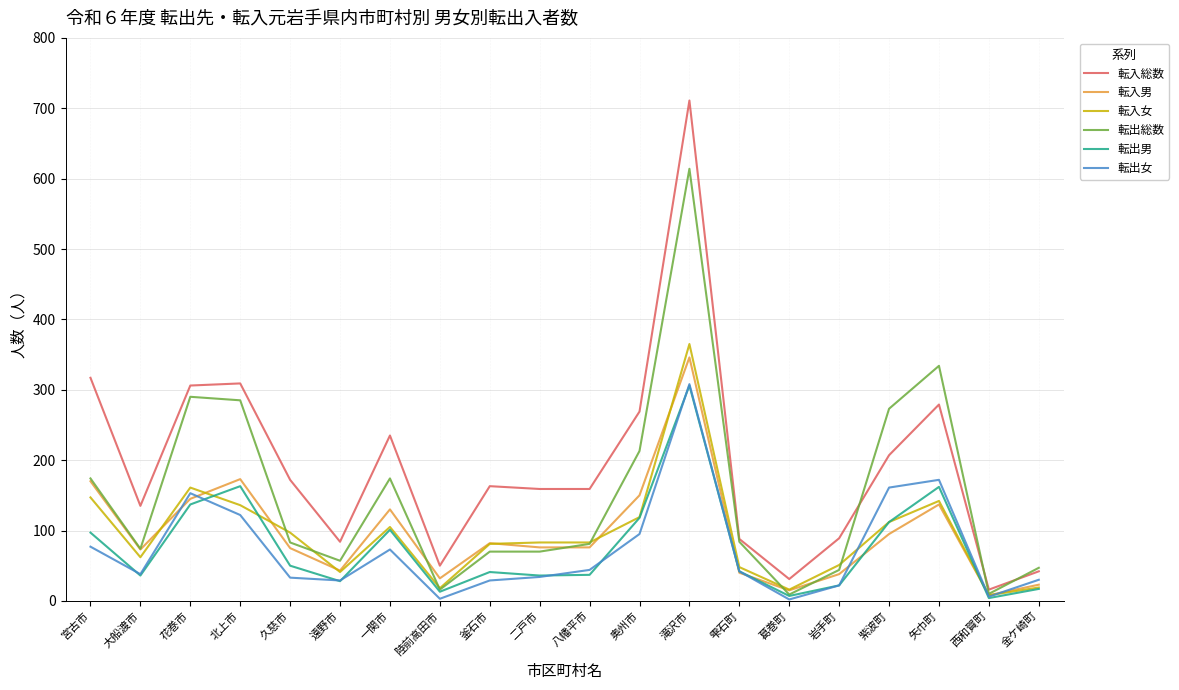

What is the approximate value of 転出総数 at 釜石市?

70